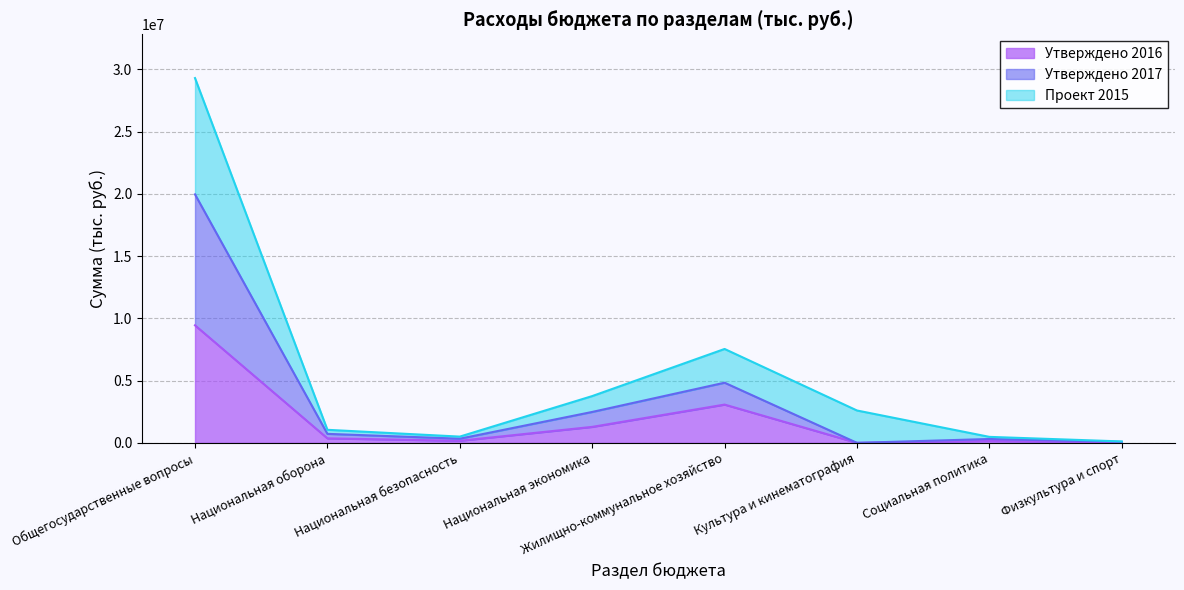

Where is the first local maximum for Утверждено 2017?

Жилищно-коммунальное хозяйство